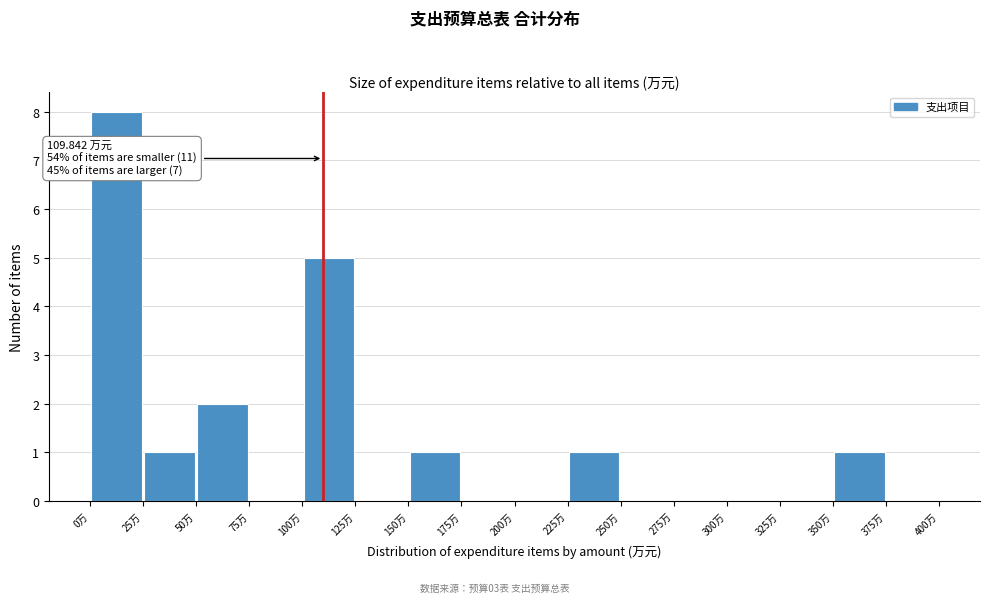

Which range on the x-axis has the tallest bar?

0 to 25